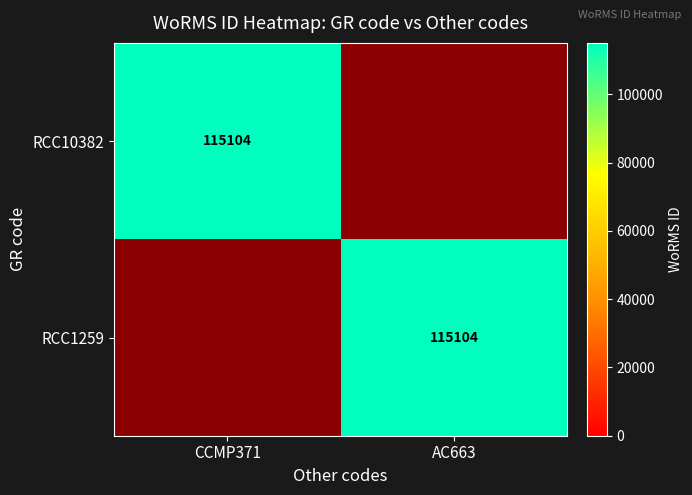

Between AC663 and CCMP371, which is larger?

CCMP371